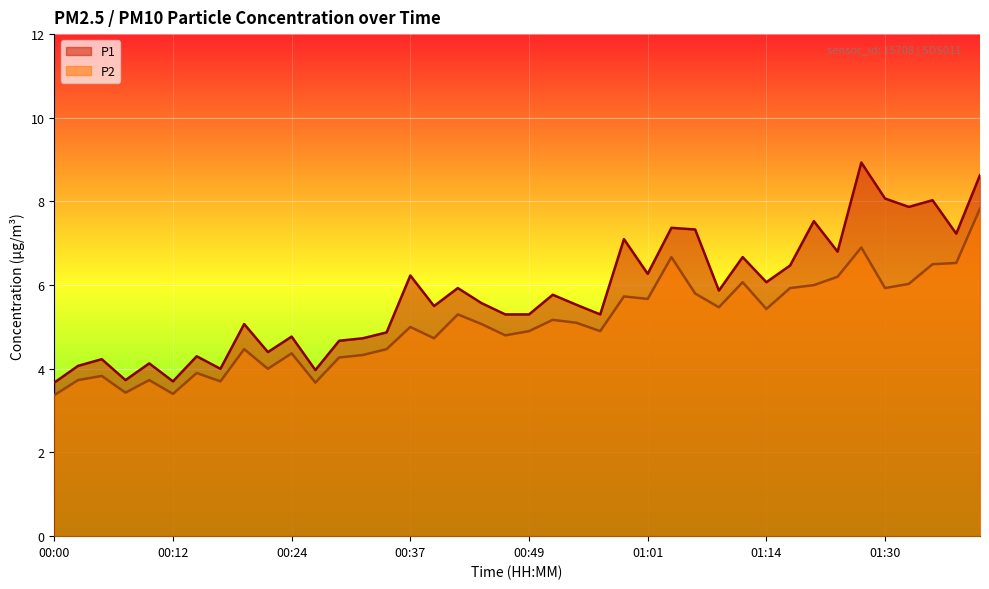

Which series has the largest range (max minus min)?

P1